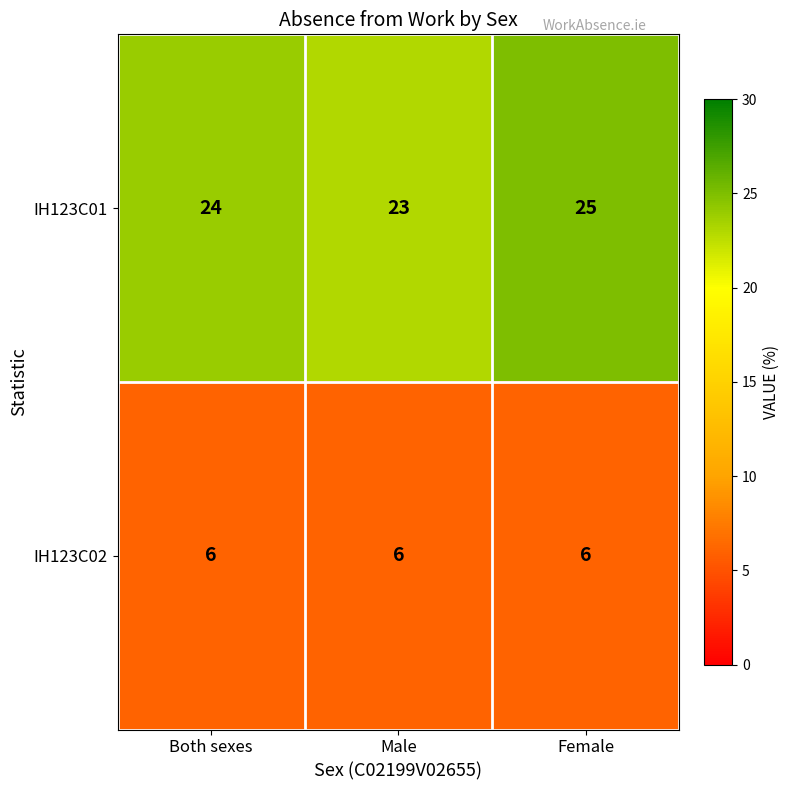

What is the average value of the IH123C01 series?

24